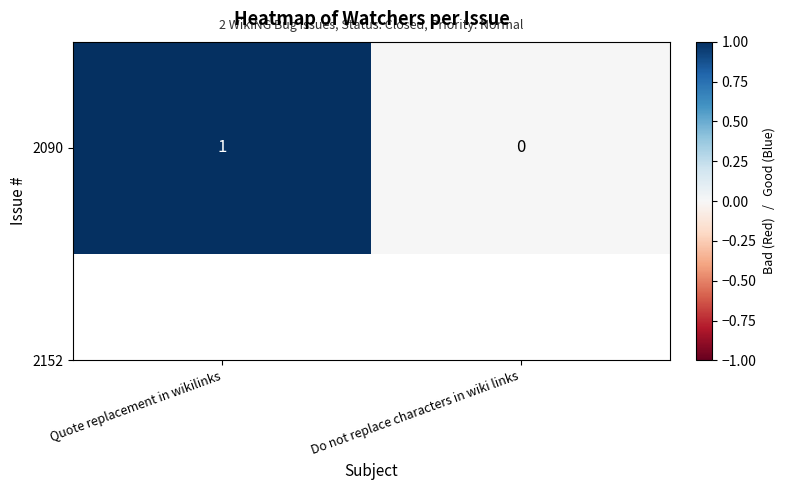

Reading left to right, list all the values displayed in this chart.

Quote replacement in wikilinks=1	Do not replace characters in wiki links=0